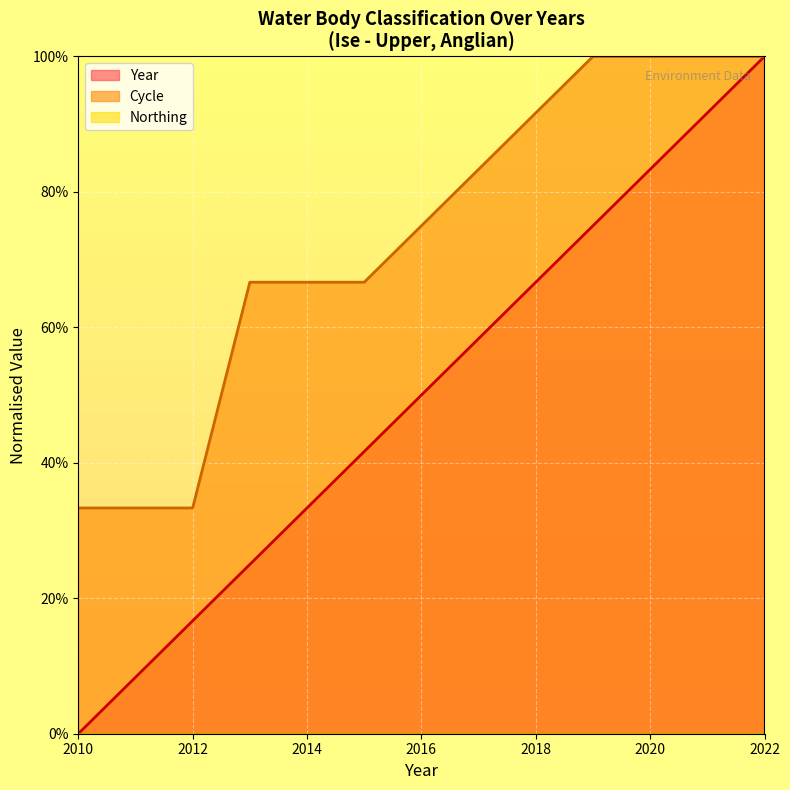

How many values in the Cycle series are below 66?

3